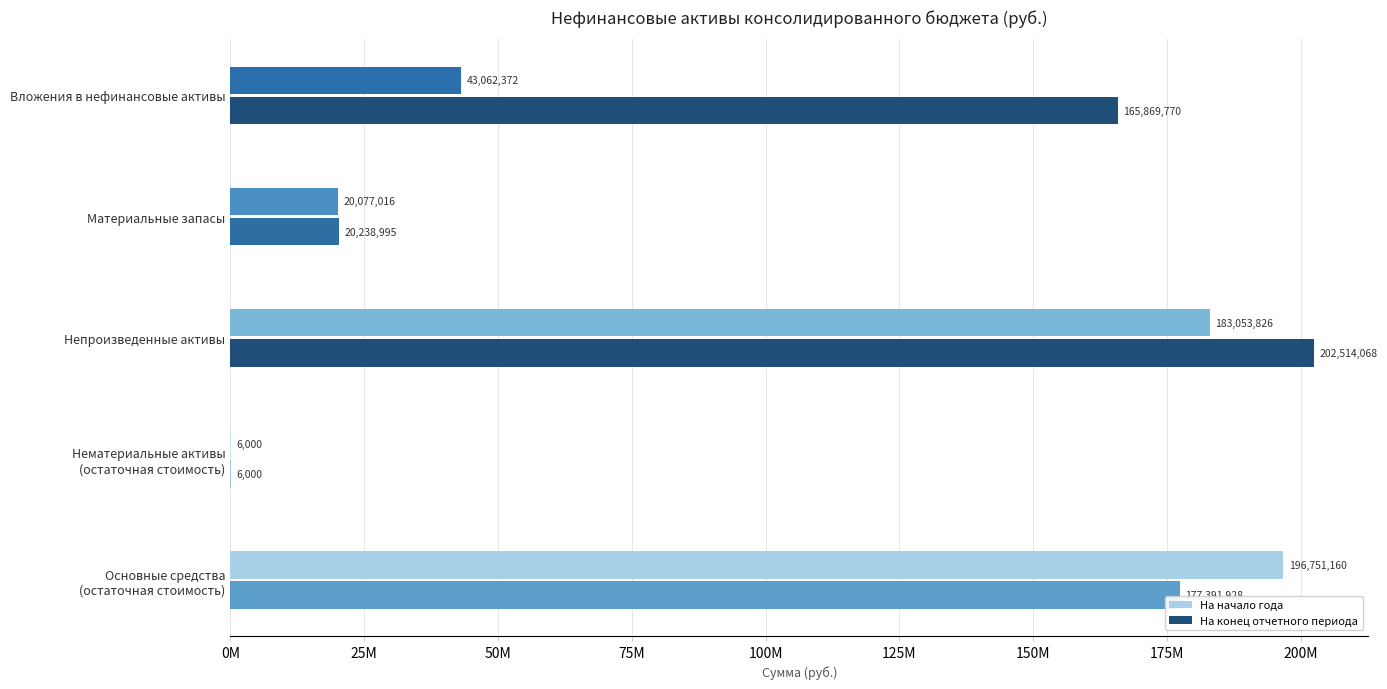

What is the spread (max minus min) of values at На конец отчетного периода?

202508068.5